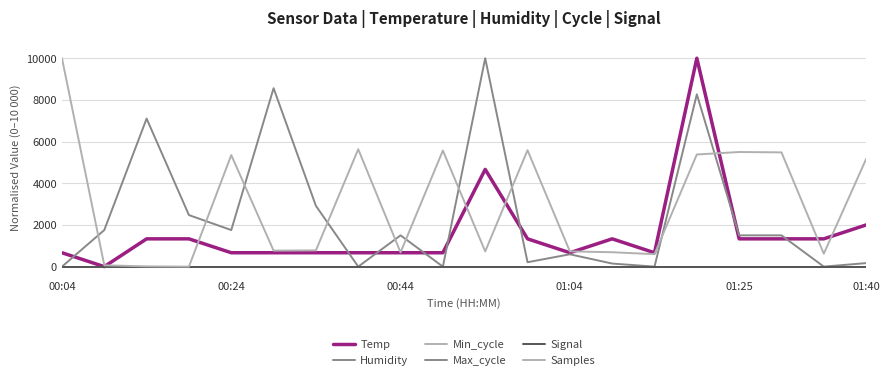

Does the chart have visible grid lines?

Yes